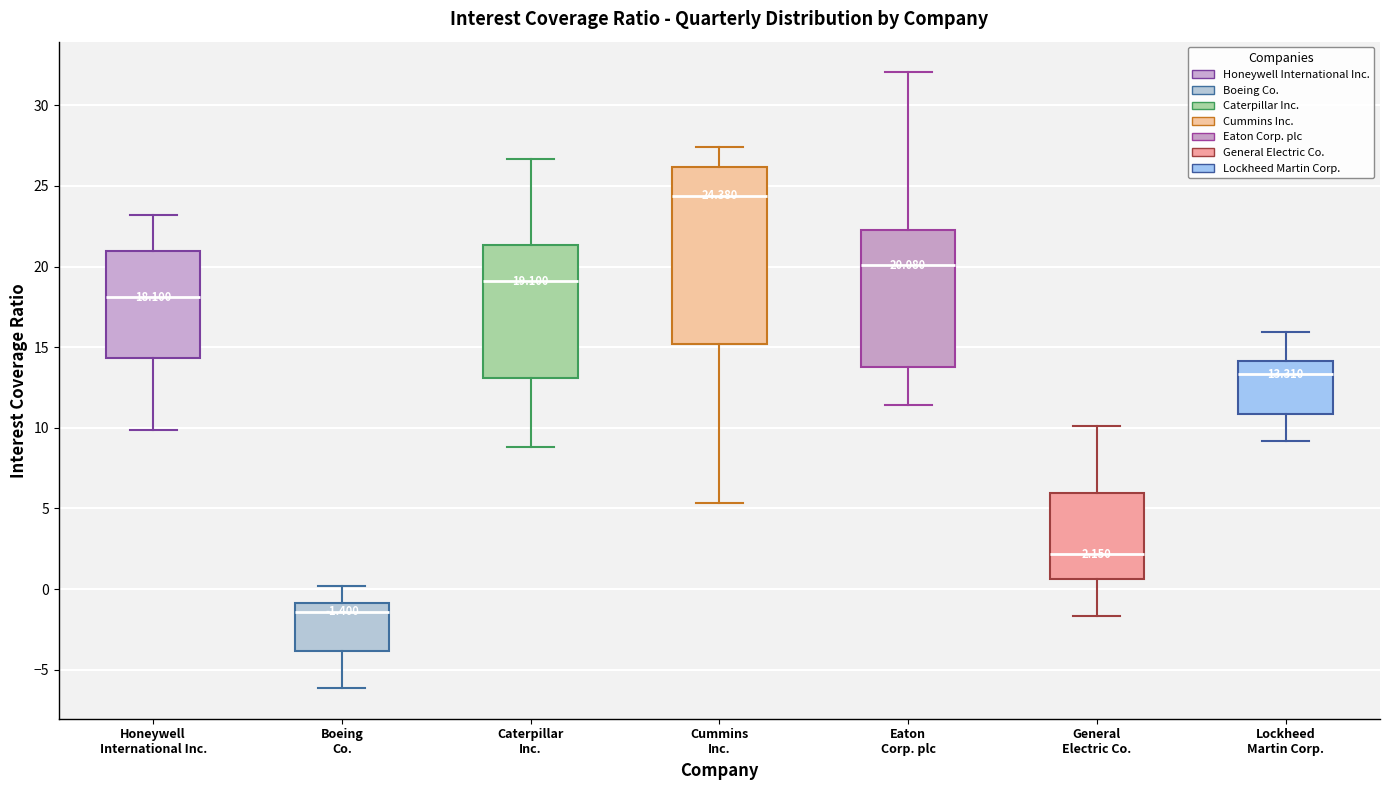

Which box is the tallest, from its lower edge to its upper edge?

Cummins Inc.